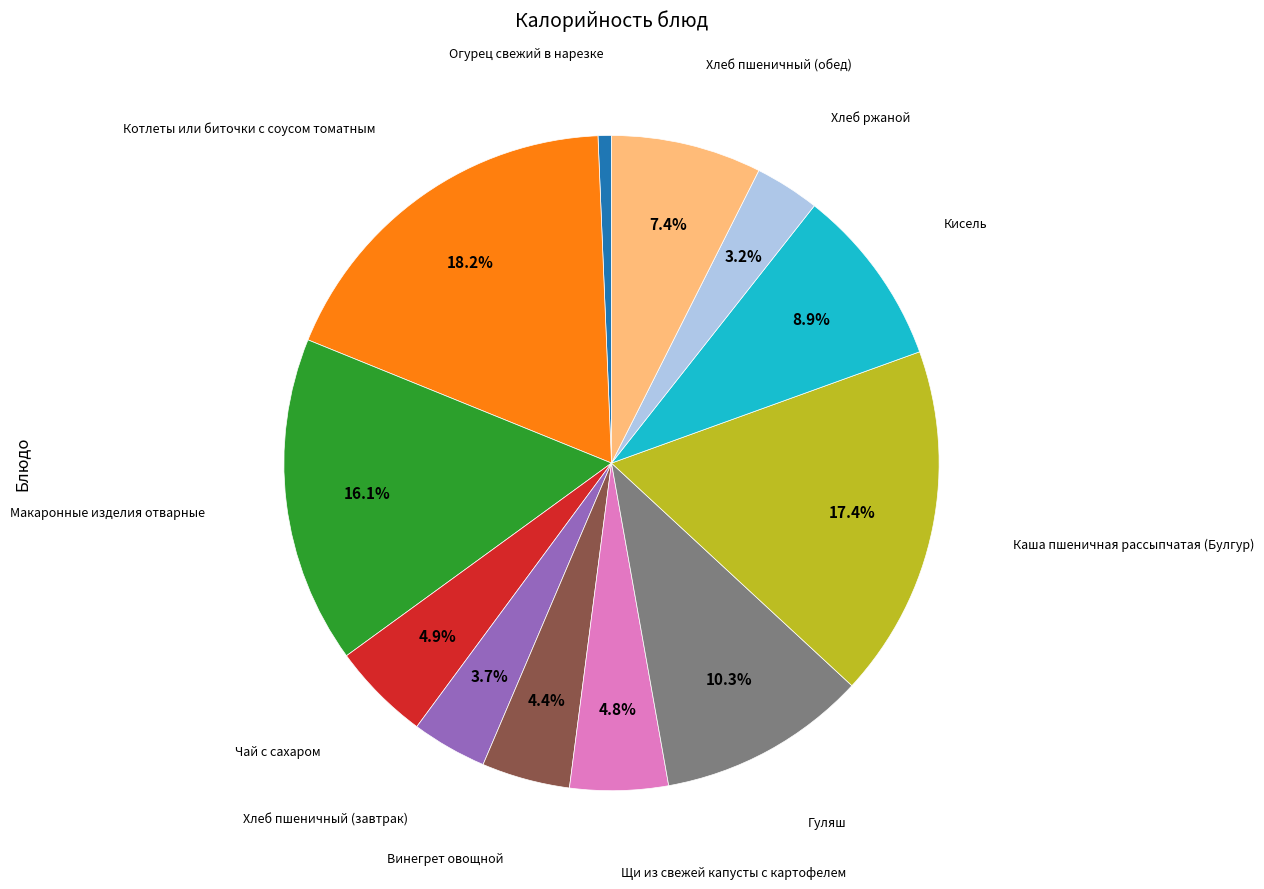

Is there a majority slice in this chart?

No